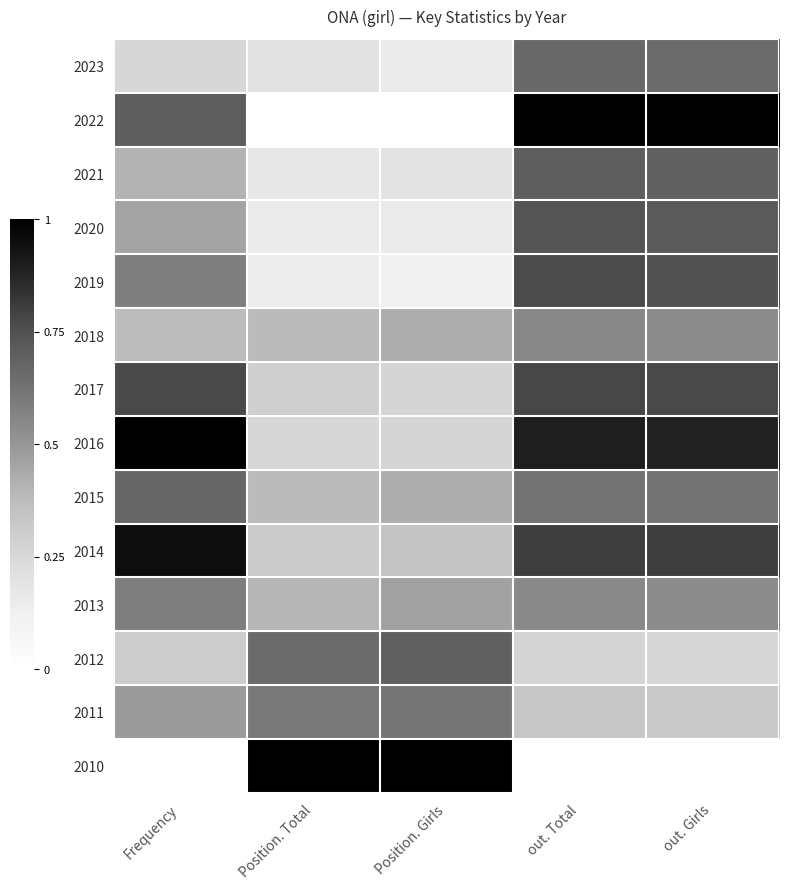

Reading right to left, list all the values displayed in this chart.

2023: out. Girls=0.7	out. Total=0.7	Position. Girls=0.2	Position. Total=0.2	Frequency=0.3
2022: out. Girls=1.0	out. Total=1.0	Position. Girls=0.0	Position. Total=0.0	Frequency=0.7
2021: out. Girls=0.7	out. Total=0.7	Position. Girls=0.2	Position. Total=0.2	Frequency=0.4
2020: out. Girls=0.7	out. Total=0.7	Position. Girls=0.2	Position. Total=0.2	Frequency=0.5
2019: out. Girls=0.7	out. Total=0.8	Position. Girls=0.1	Position. Total=0.1	Frequency=0.6
2018: out. Girls=0.5	out. Total=0.6	Position. Girls=0.4	Position. Total=0.4	Frequency=0.4
2017: out. Girls=0.8	out. Total=0.8	Position. Girls=0.3	Position. Total=0.3	Frequency=0.8
2016: out. Girls=0.9	out. Total=0.9	Position. Girls=0.3	Position. Total=0.3	Frequency=1.0
2015: out. Girls=0.6	out. Total=0.6	Position. Girls=0.4	Position. Total=0.4	Frequency=0.7
2014: out. Girls=0.8	out. Total=0.8	Position. Girls=0.3	Position. Total=0.3	Frequency=1.0
2013: out. Girls=0.5	out. Total=0.5	Position. Girls=0.5	Position. Total=0.4	Frequency=0.6
2012: out. Girls=0.3	out. Total=0.3	Position. Girls=0.7	Position. Total=0.7	Frequency=0.3
2011: out. Girls=0.3	out. Total=0.3	Position. Girls=0.6	Position. Total=0.6	Frequency=0.5
2010: out. Girls=0.0	out. Total=0.0	Position. Girls=1.0	Position. Total=1.0	Frequency=0.0